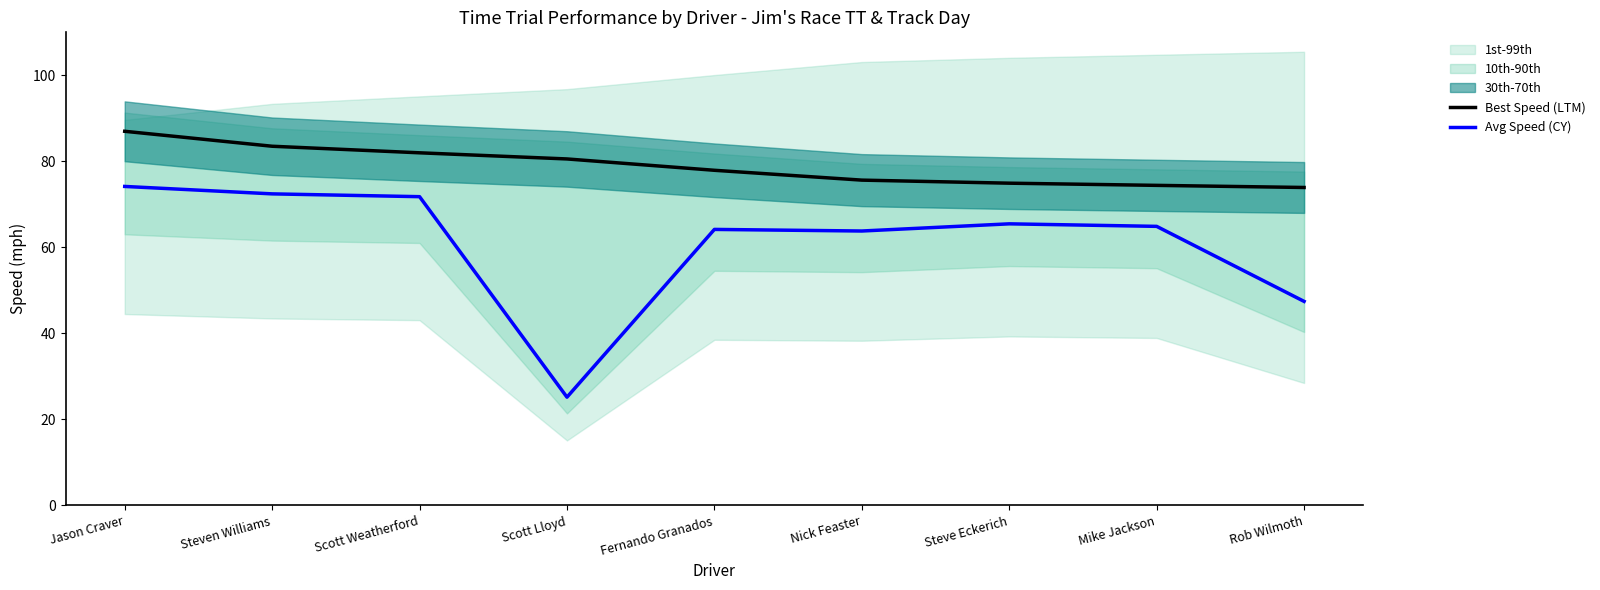

Read the Avg Speed (CY) value at Scott Lloyd.

25.2